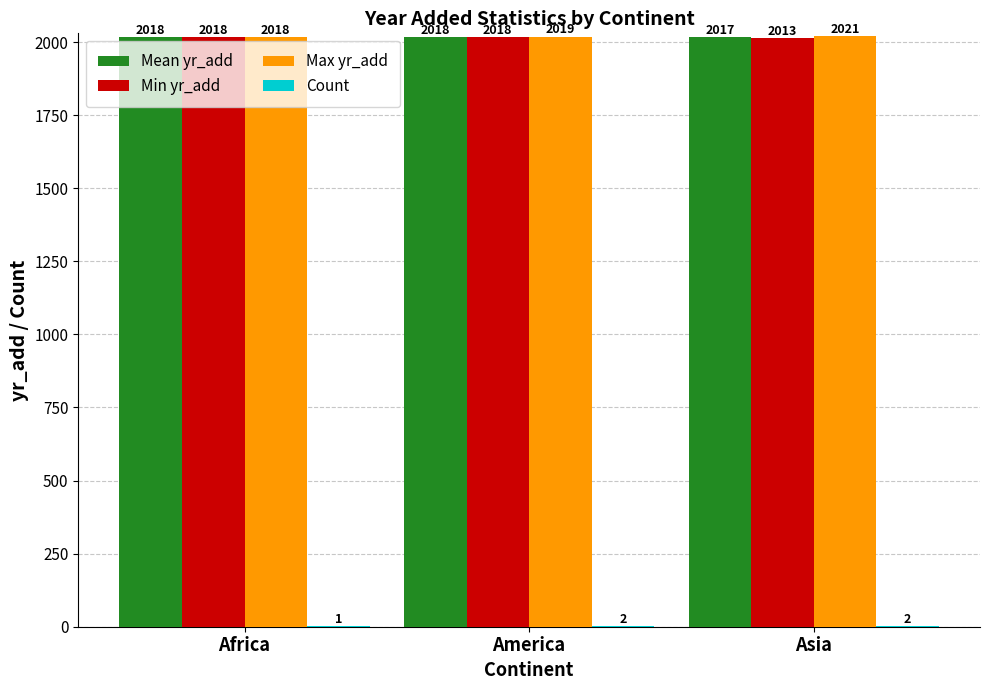

What is the approximate value of Mean yr_add at Asia?

2017.0